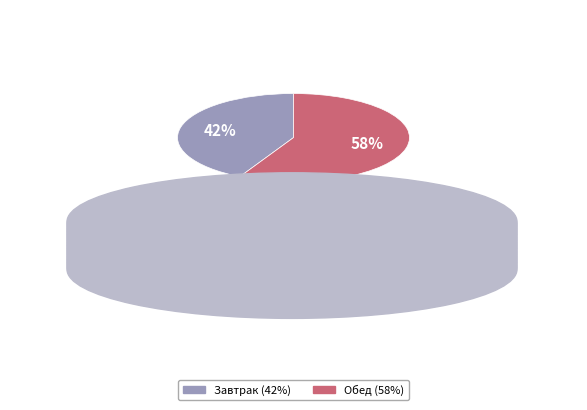

To the nearest percent, what is the average slice percentage?

50%